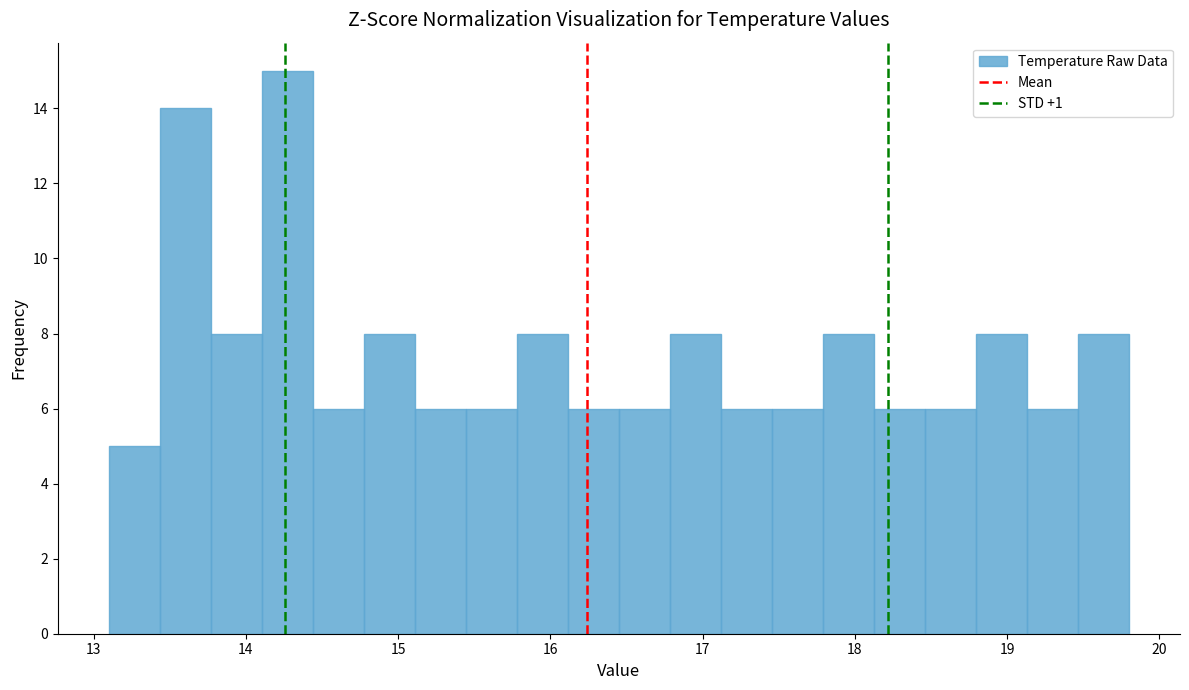

Read against the x-axis, roughly where is the centre of the tallest bar?

14.3